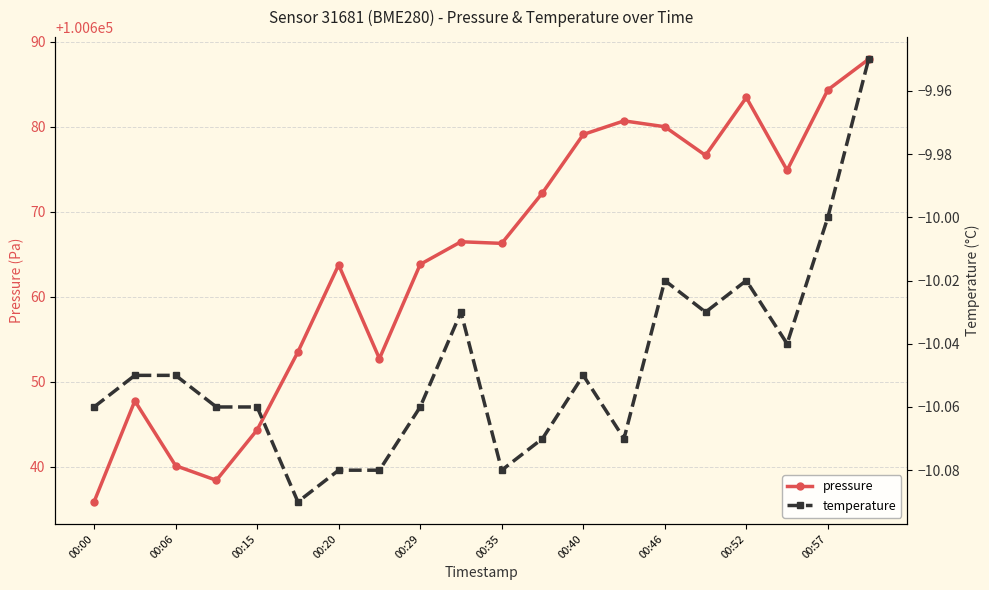

Is it true that pressure equals 53565.1 at 00:20?

False